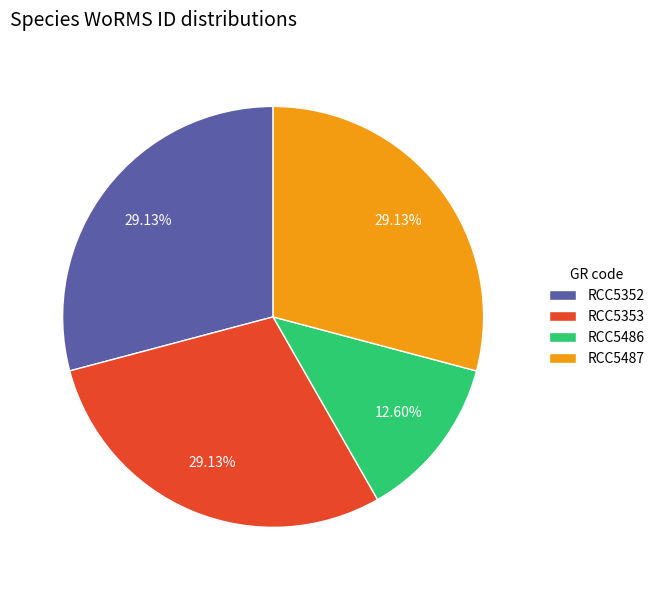

Is there any slice that represents more than half of the pie?

No